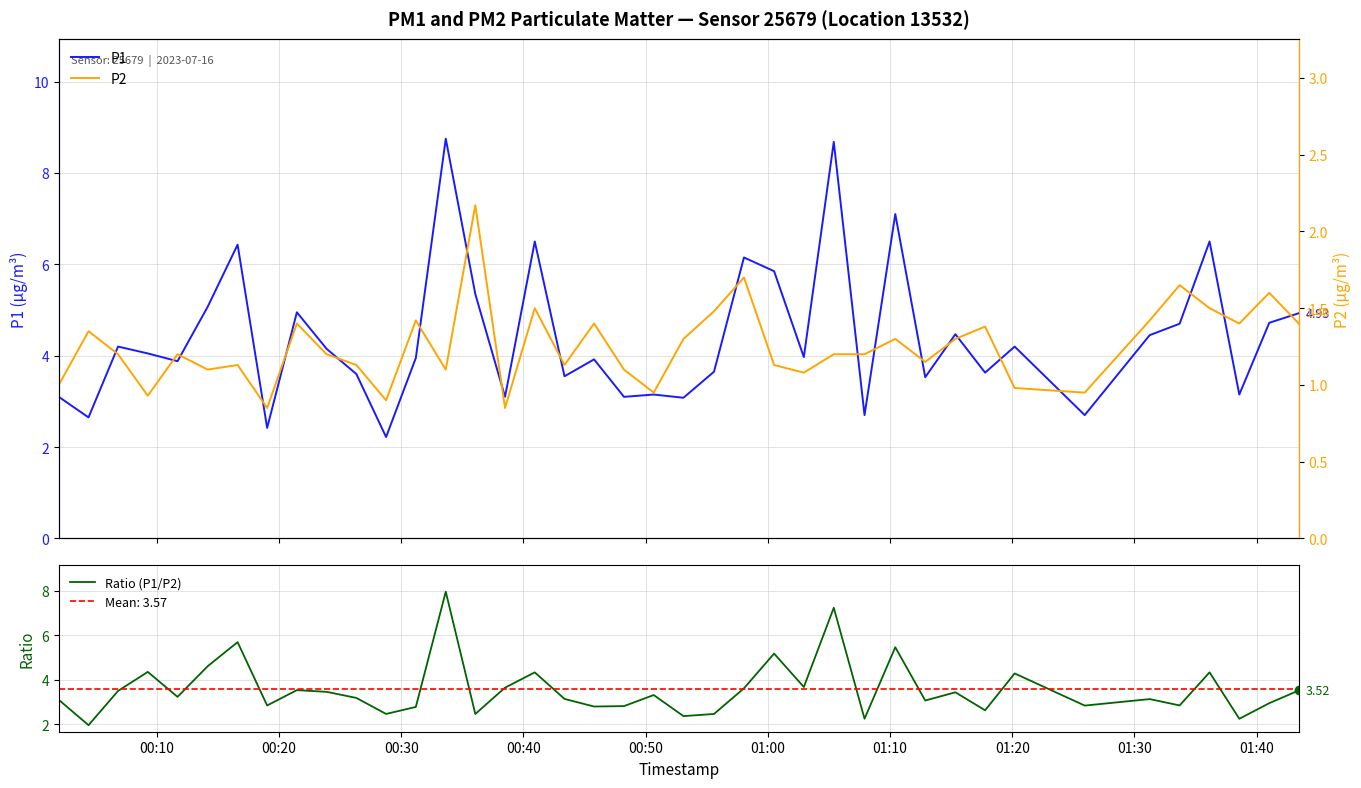

How many data points in P2 are above 1?

32